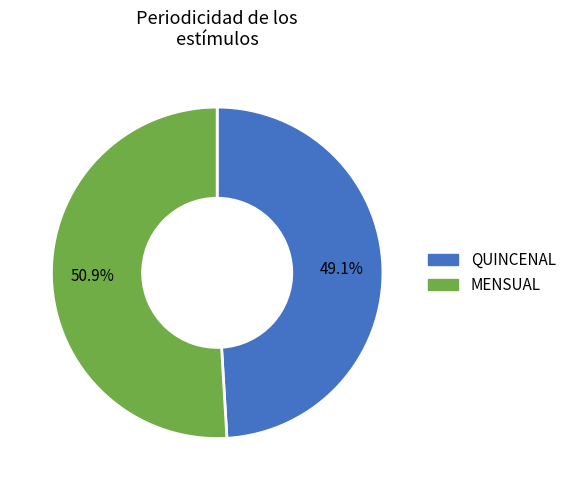

To the nearest percent, what portion does MENSUAL represent?

51%